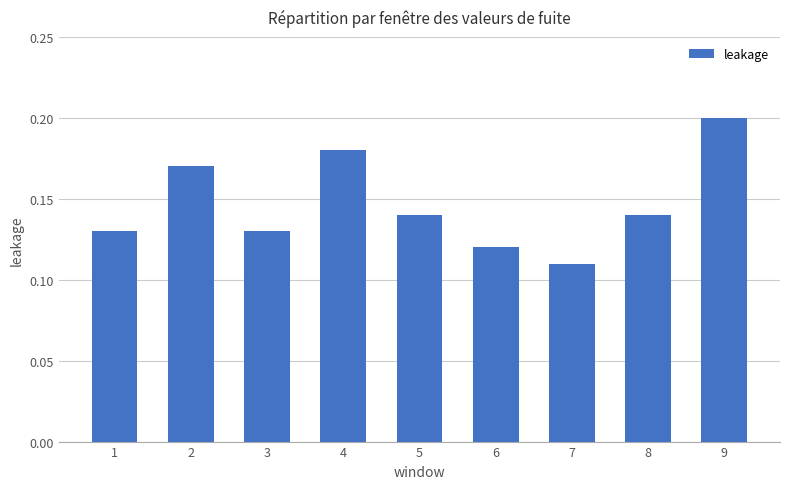

Are the bars grouped side by side (vs. stacked)?

No